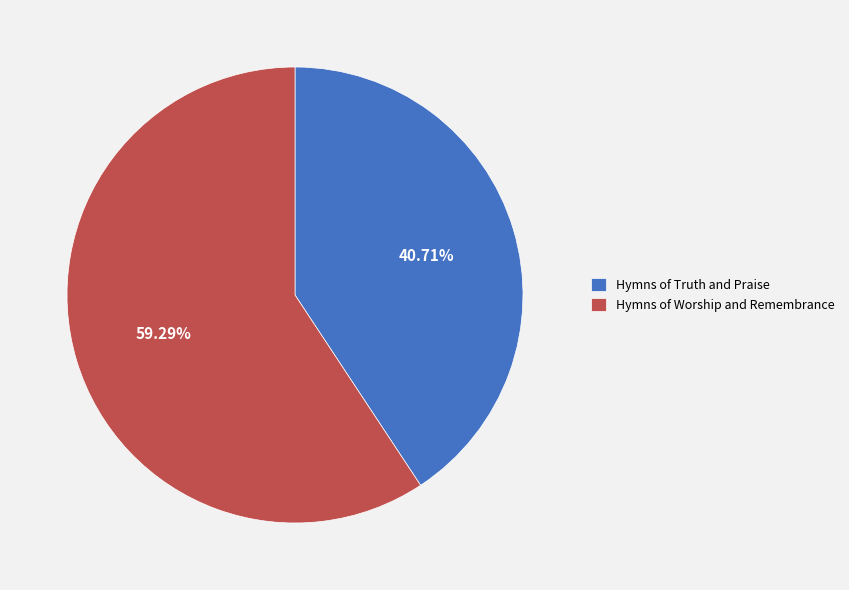

What is the total percentage of Hymns of Truth and Praise and Hymns of Worship and Remembrance?

100.0%